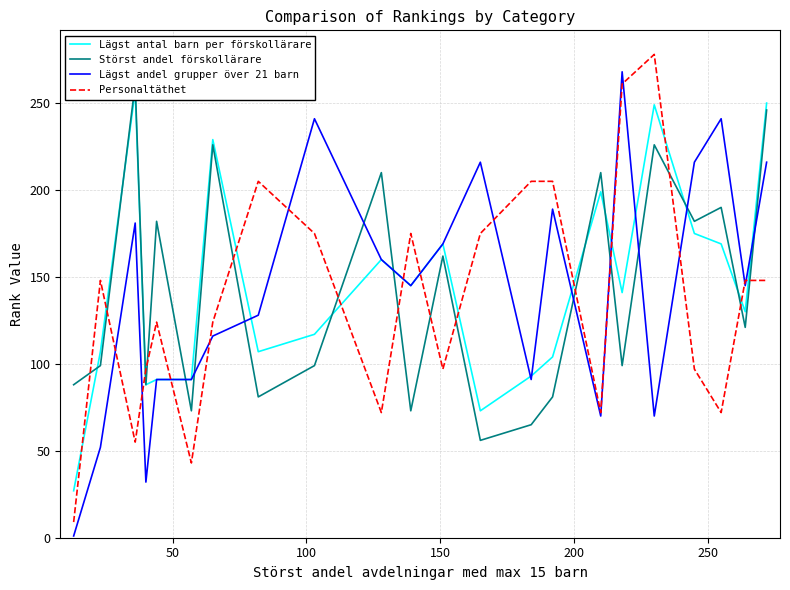

What is the highest value of the Personaltäthet series?

278